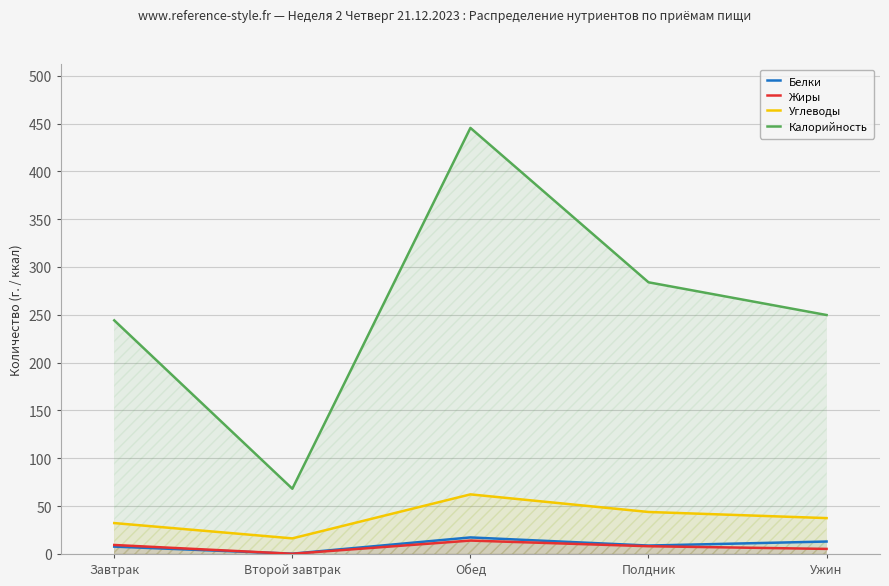

Which category has the lowest value in the Калорийность series?

Второй завтрак